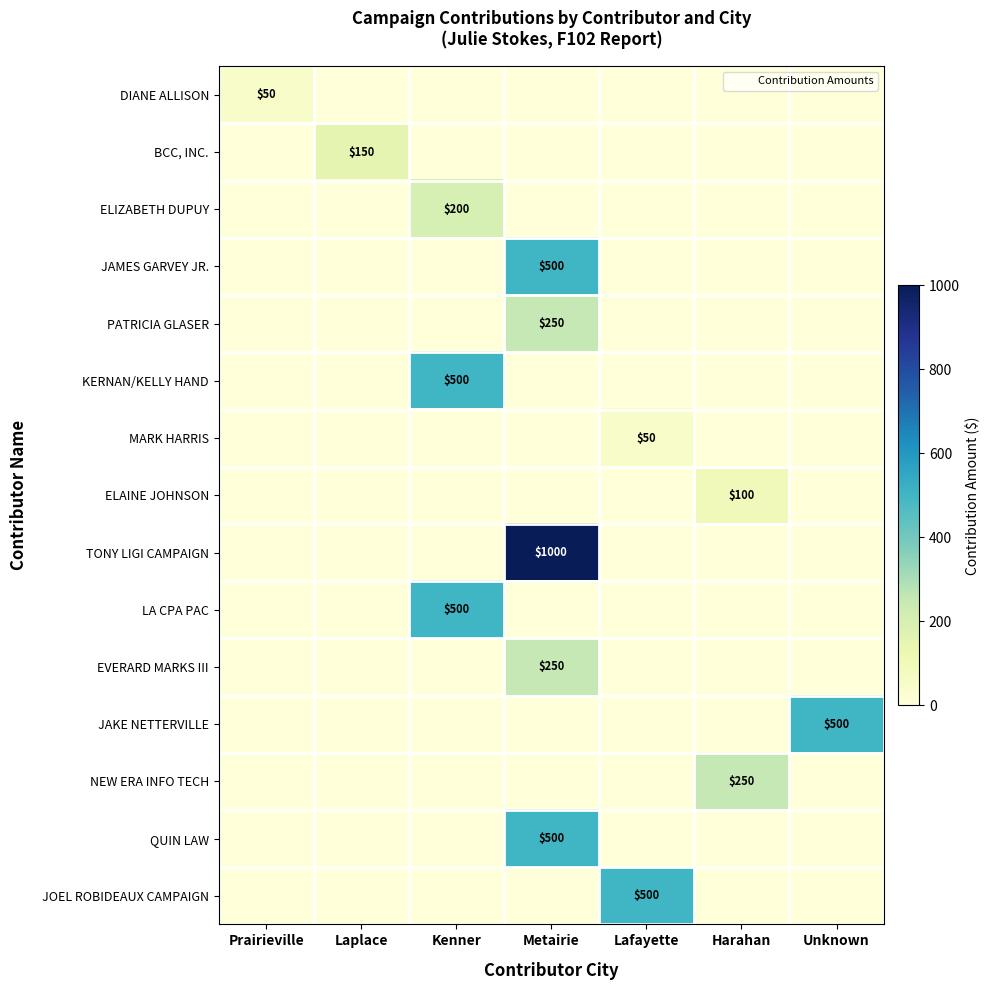

What is the sum of all JOEL ROBIDEAUX CAMPAIGN values?

500